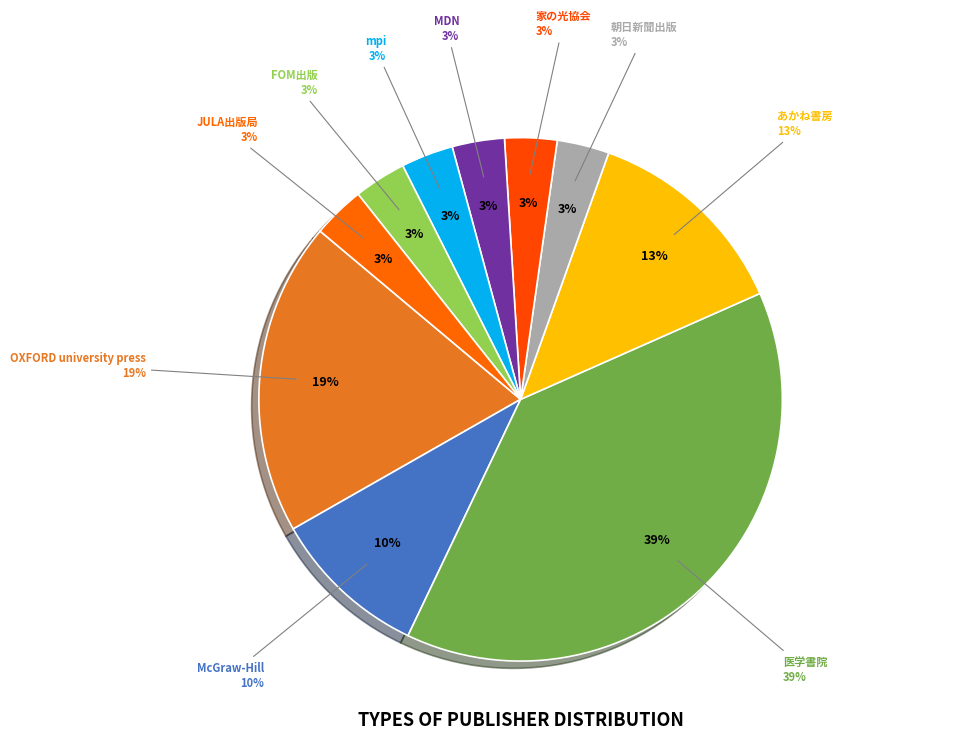

Does MDN represent more than half of the total?

No